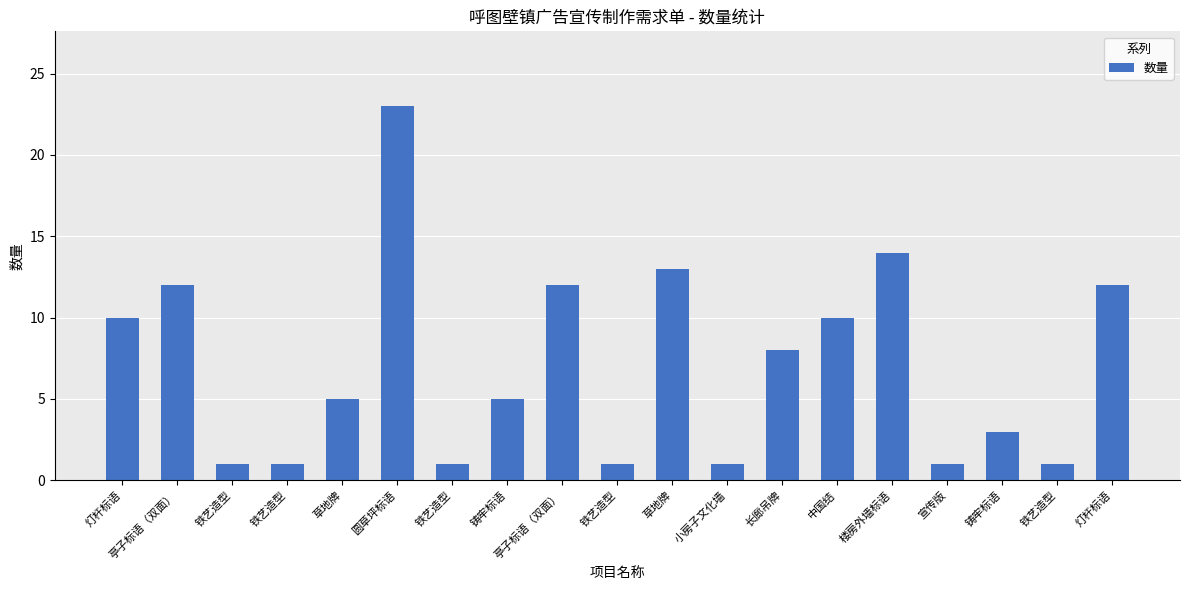

How many bars are there in total?

19